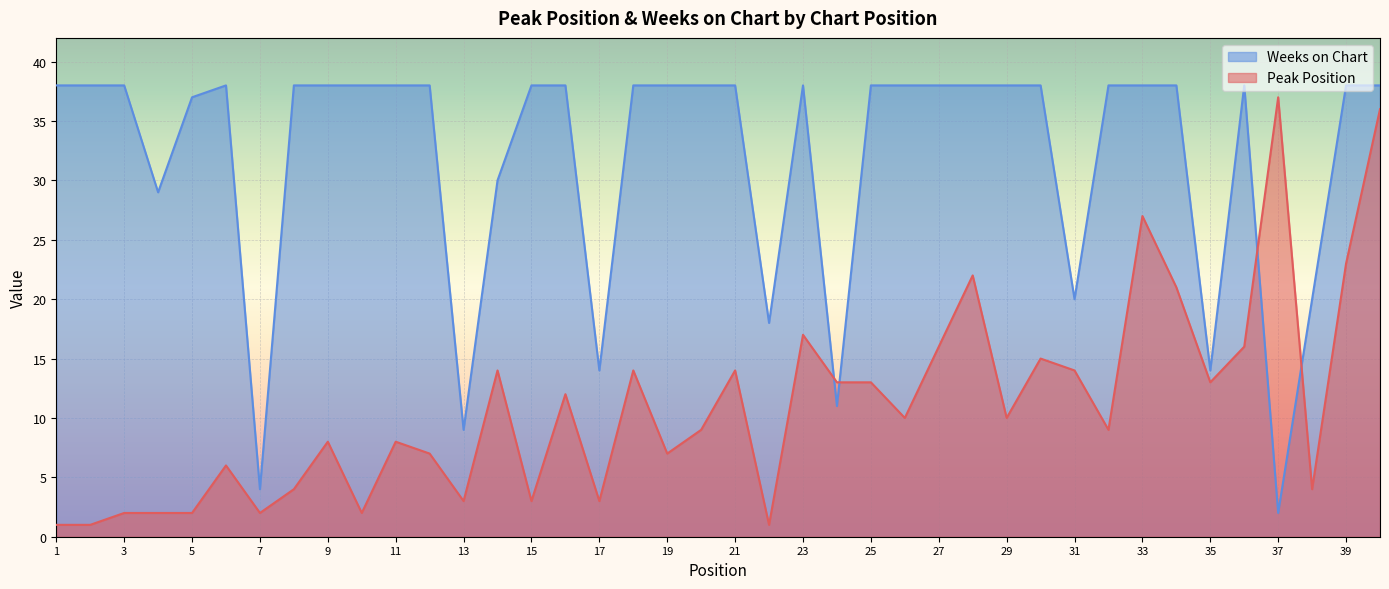

What is the sum of the Weeks on Chart values at 23 and 18?

76